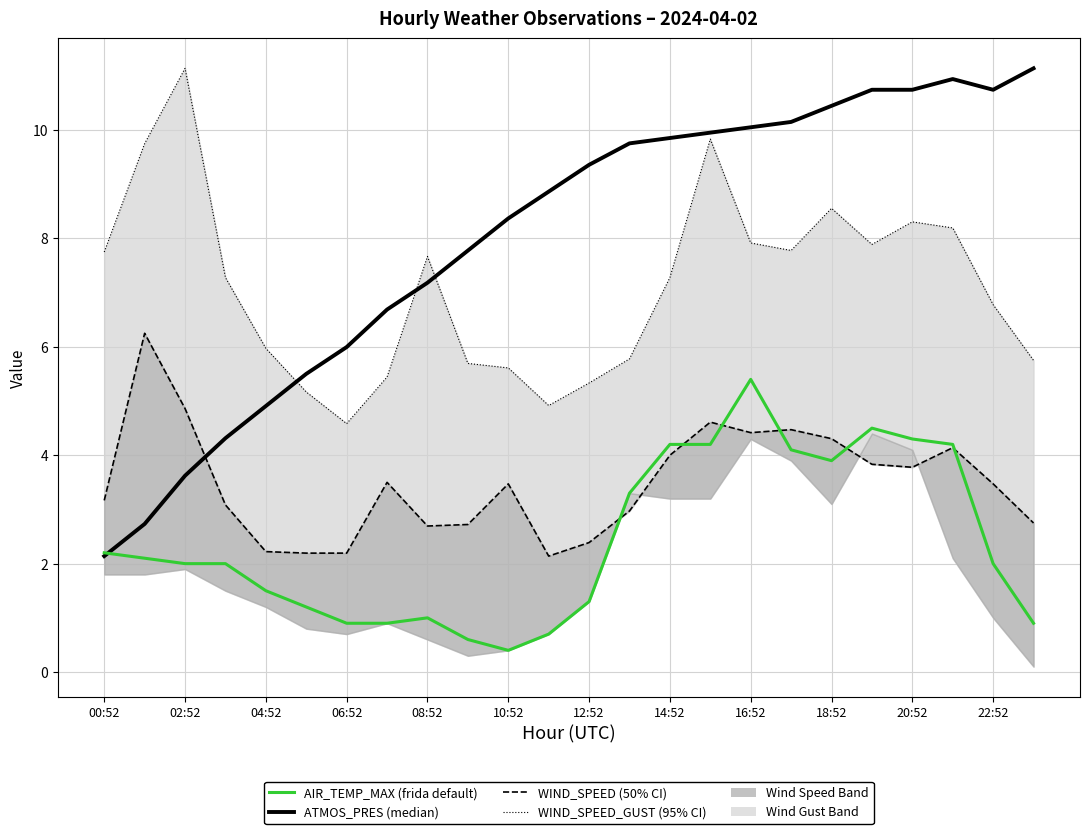

At 23, list the series in order from largest to smallest.

ATMOS_PRES (median), WIND_SPEED_GUST (95% CI), WIND_SPEED (50% CI), AIR_TEMP_MAX (frida default)